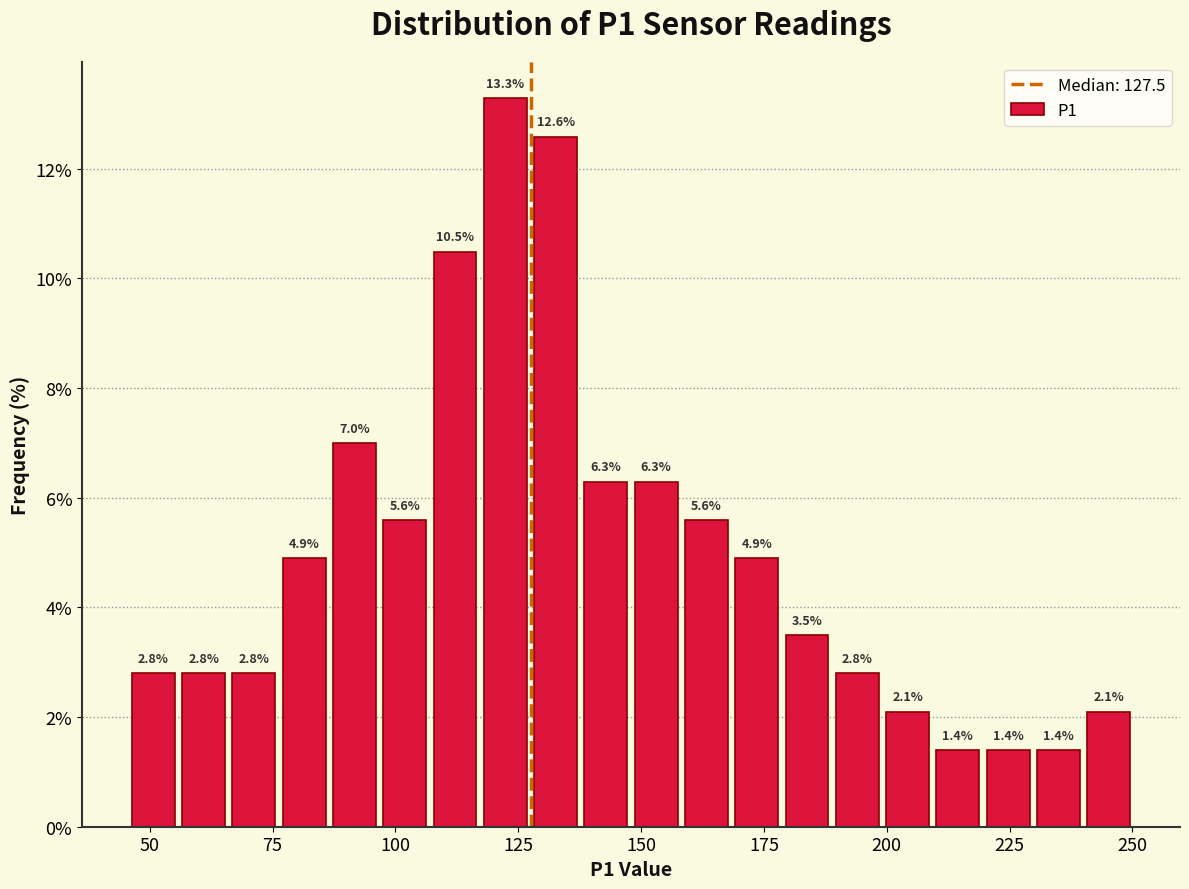

Read against the x-axis, roughly where is the centre of the tallest bar?

120